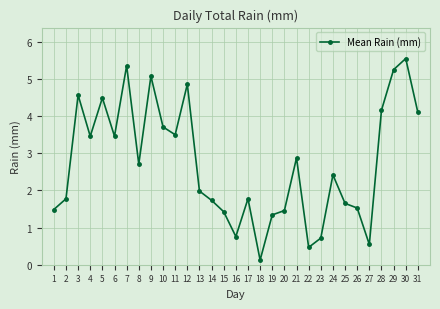

What is the minimum value shown in the chart?

0.1